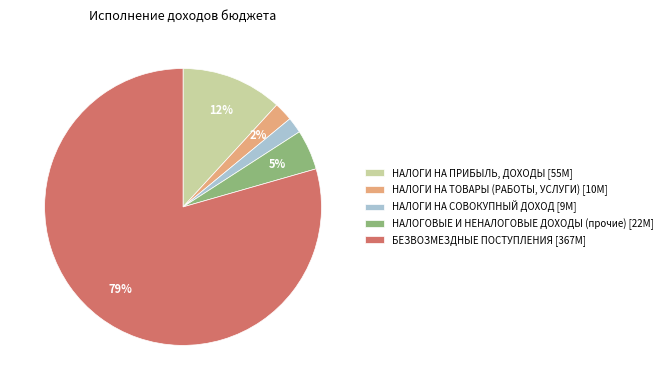

Is it true that НАЛОГИ НА СОВОКУПНЫЙ ДОХОД is 14% of the pie?

False